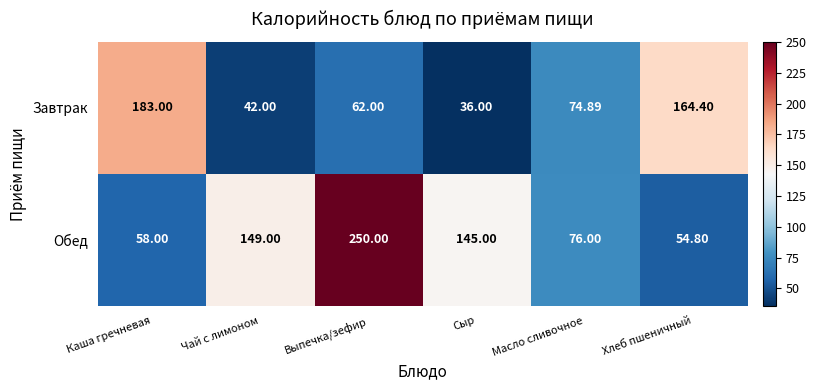

Which series changed the most between Каша гречневая and Выпечка/зефир?

Обед